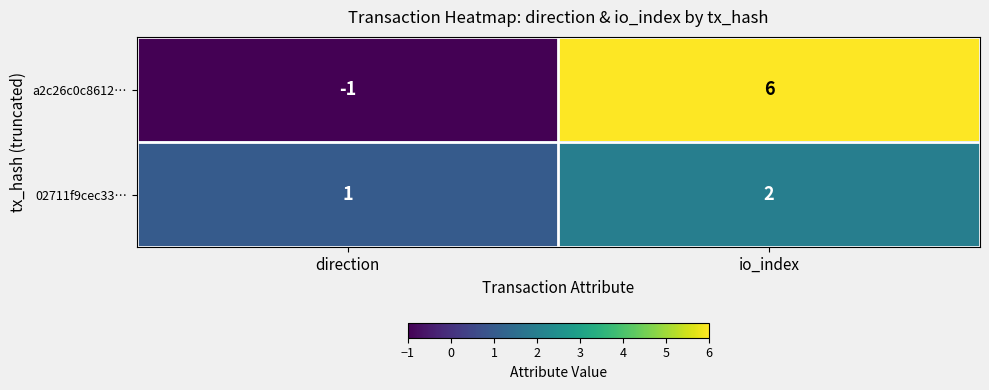

At which category does the chart reach its peak across all series?

io_index